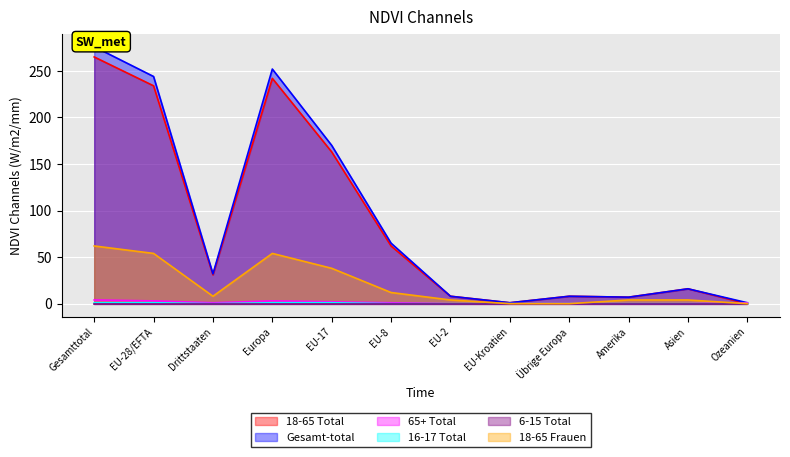

How many data points does each series have?

12